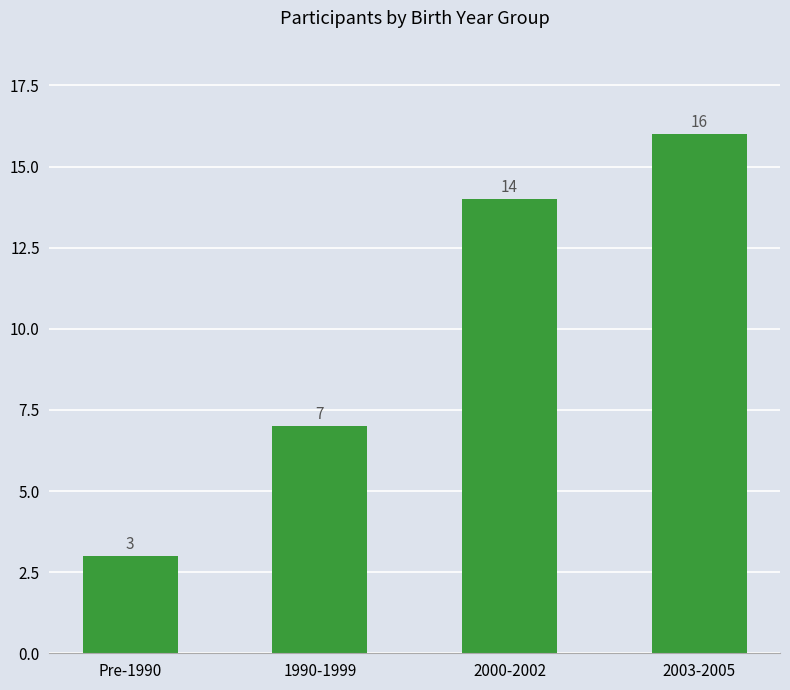

List the labels in order of value, largest first.

2003-2005, 2000-2002, 1990-1999, Pre-1990